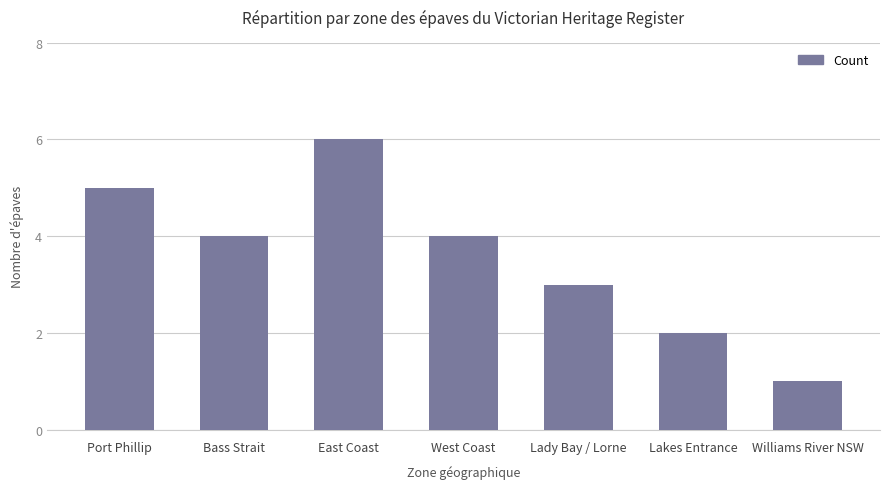

How many bars are there in total?

7